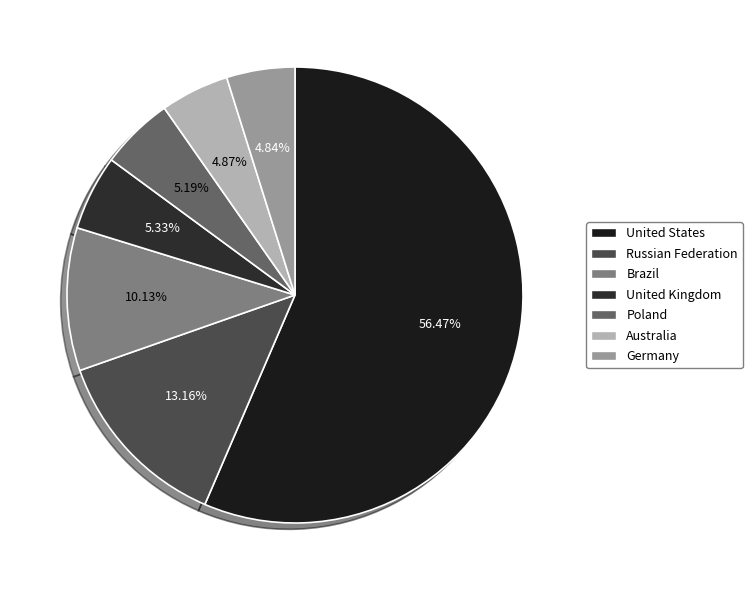

Which slice is the smallest?

Germany